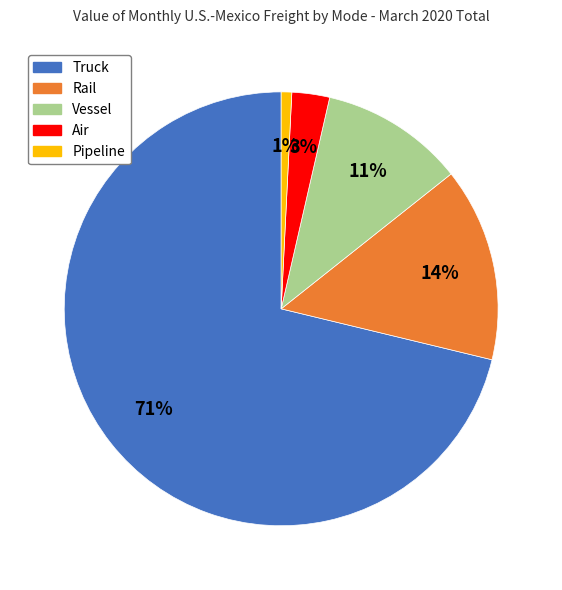

What percentage is the Pipeline slice, to the nearest percent?

1%